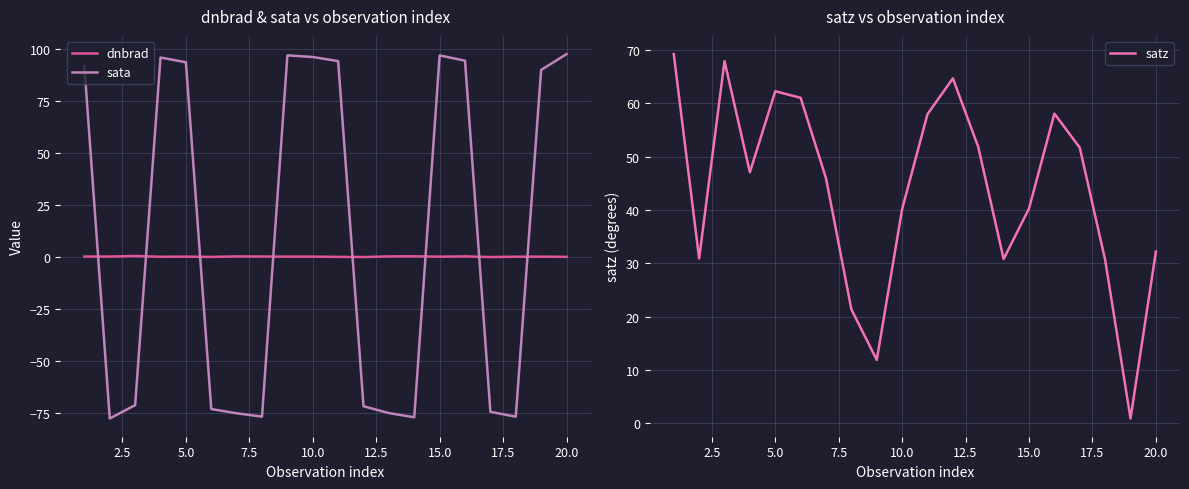

What is the minimum value for sata?

-77.5